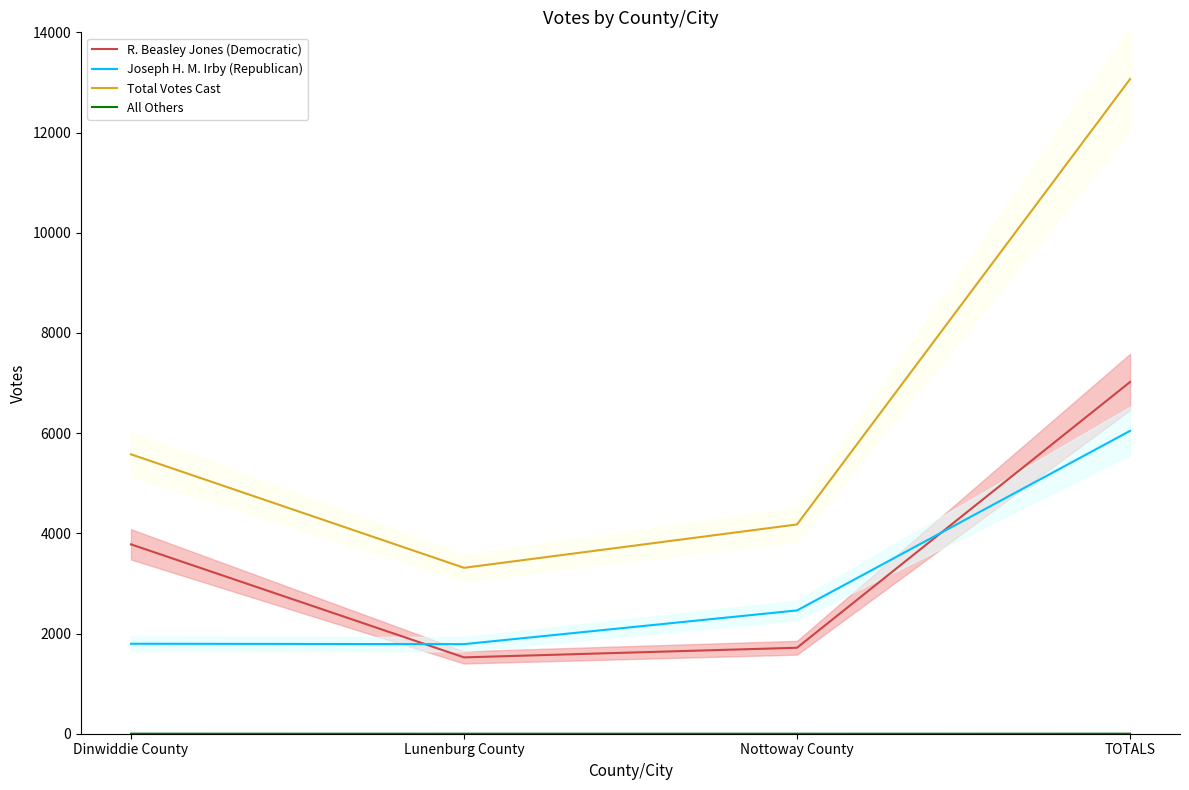

What is the difference between the highest and lowest values at TOTALS?

13065